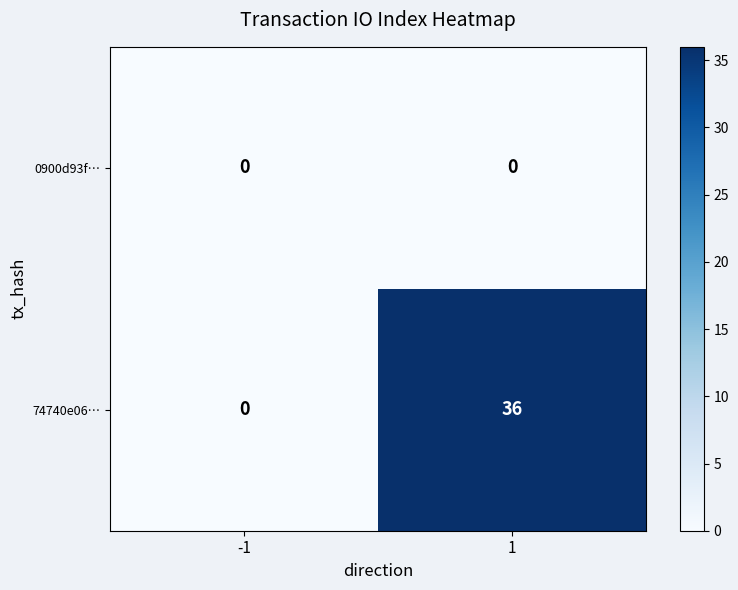

What is the highest value of the 74740e06… series?

36